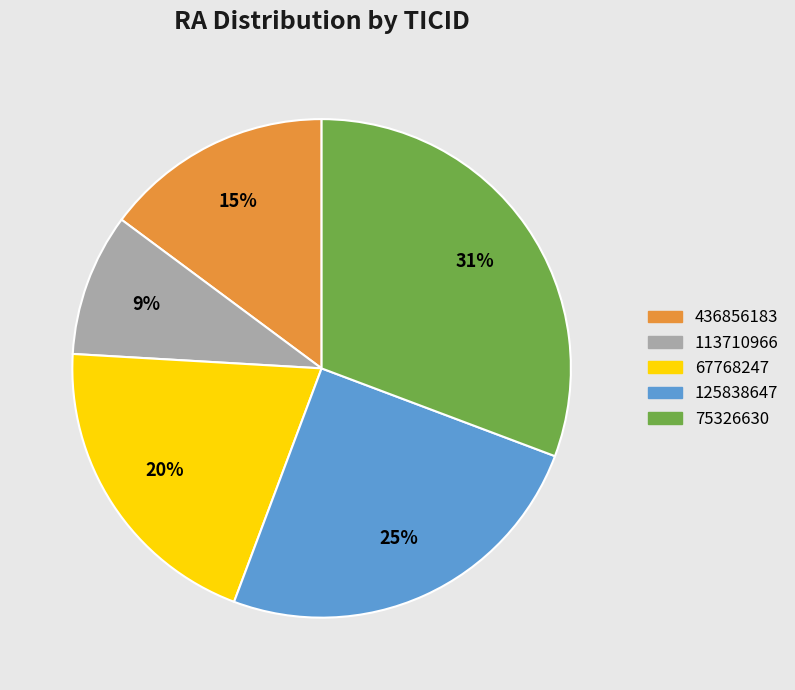

Is it true that 67768247 is 29% of the pie?

False